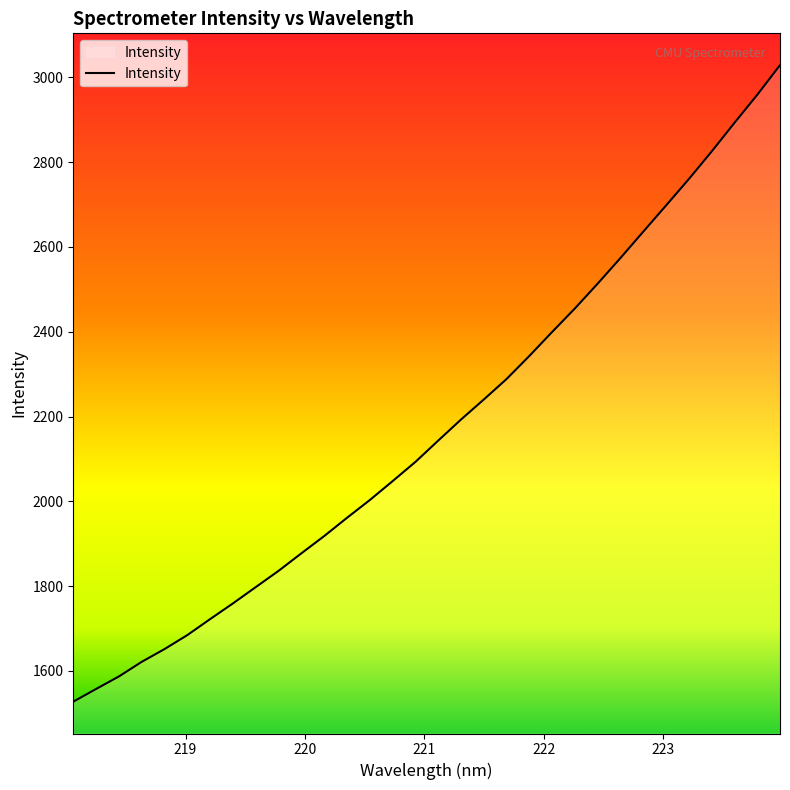

What is the maximum value shown in the chart?

3028.9